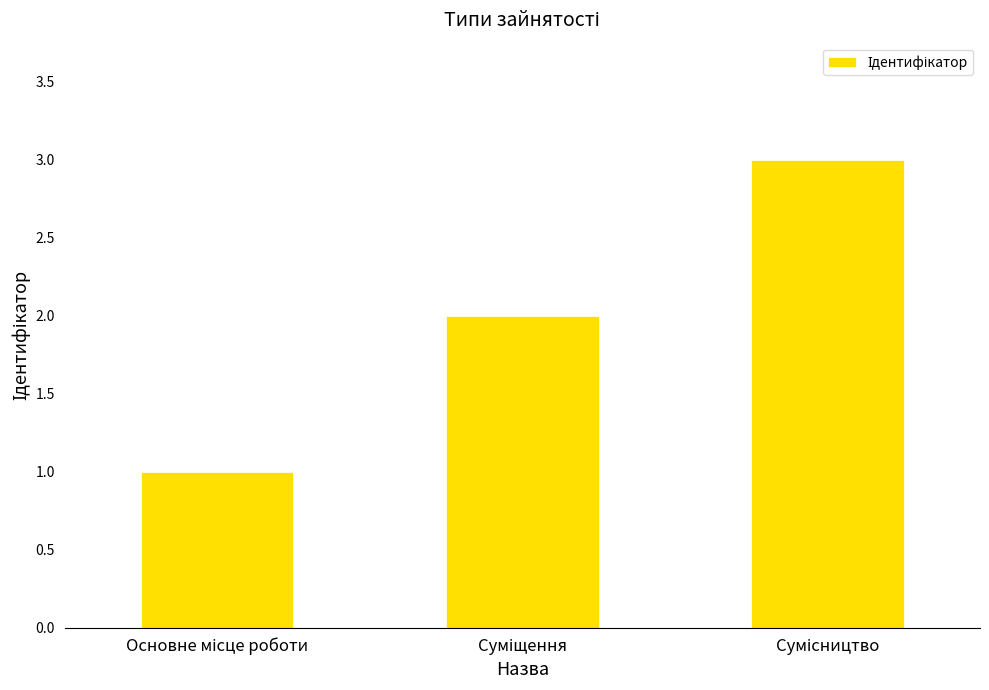

What is the greatest value displayed?

3